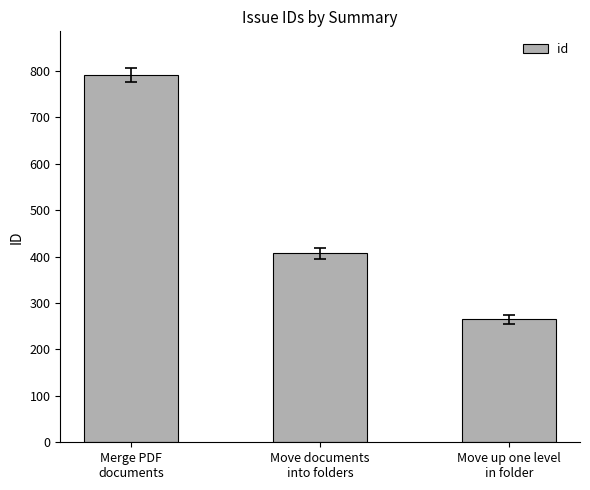

True or false: the data shows 407 at Move documents
into folders.

True